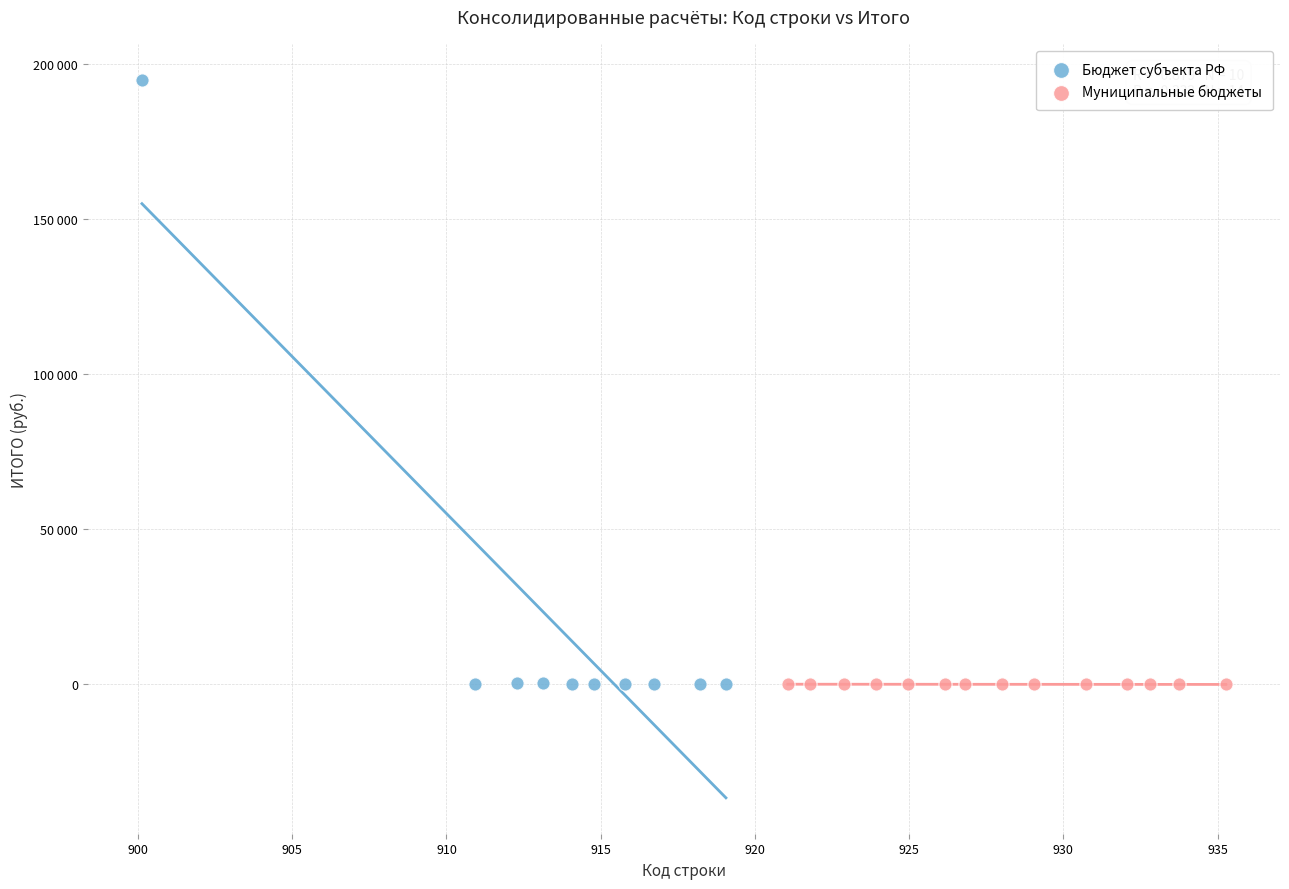

What are all the series names shown in the legend?

Бюджет субъекта РФ, Муниципальные бюджеты